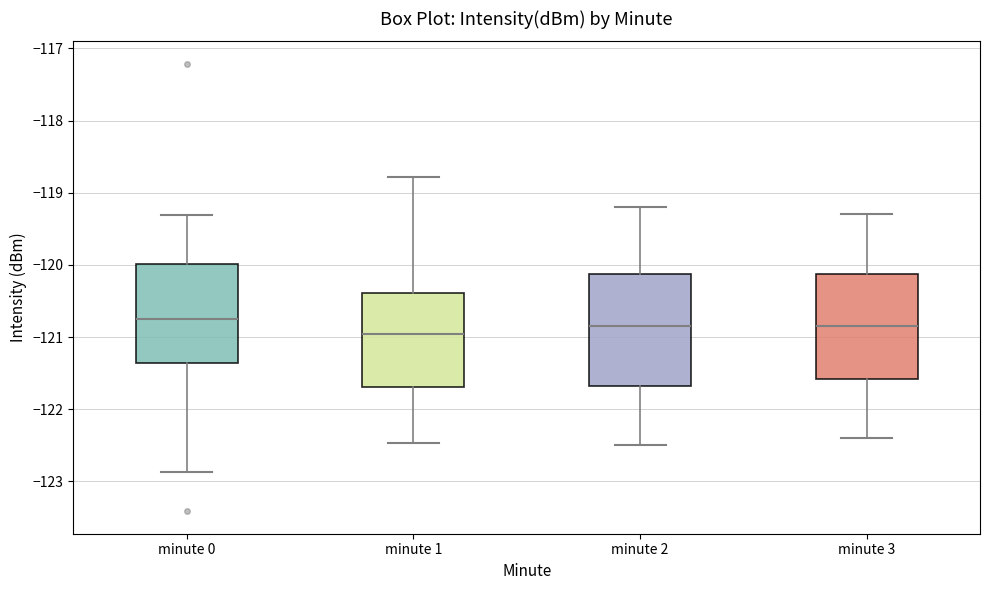

Reading left to right, read every box against the y-axis: the position of its median line, the range the box covers, and the ends of its whiskers. The values are not printed on the chart, so give them approximately, as read against the axis.

minute 0: median -120.8, box -121.4 to -120.0, whiskers -122.9 to -119.3
minute 1: median -120.9, box -121.7 to -120.4, whiskers -122.5 to -118.8
minute 2: median -120.8, box -121.7 to -120.1, whiskers -122.5 to -119.2
minute 3: median -120.8, box -121.6 to -120.1, whiskers -122.4 to -119.3